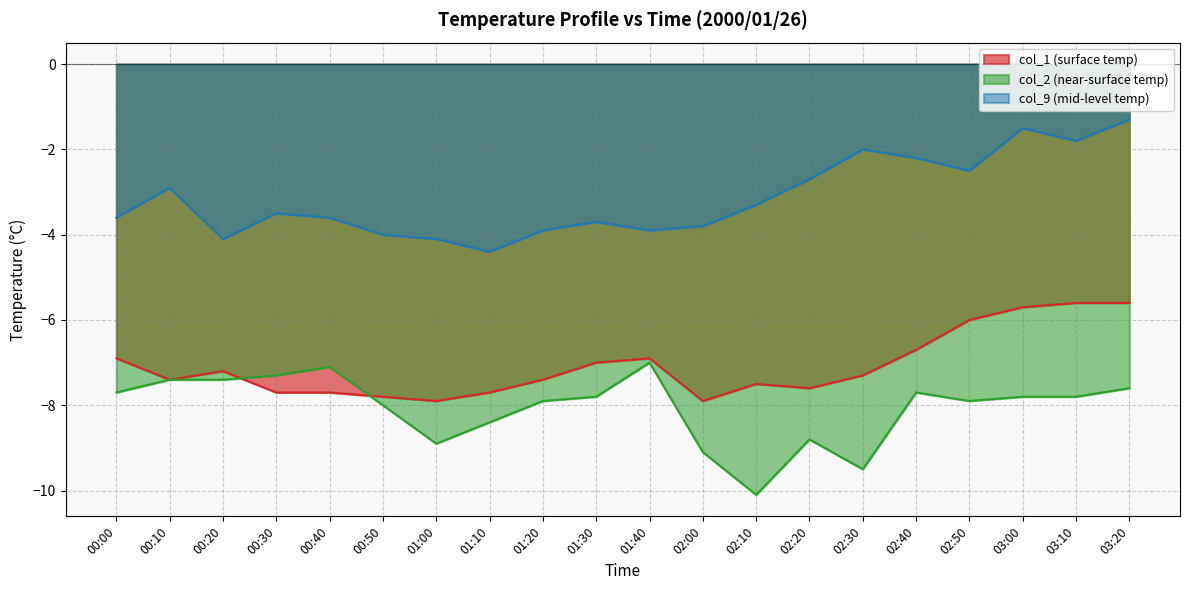

What is the difference between the highest and lowest values at 01:00?

4.8